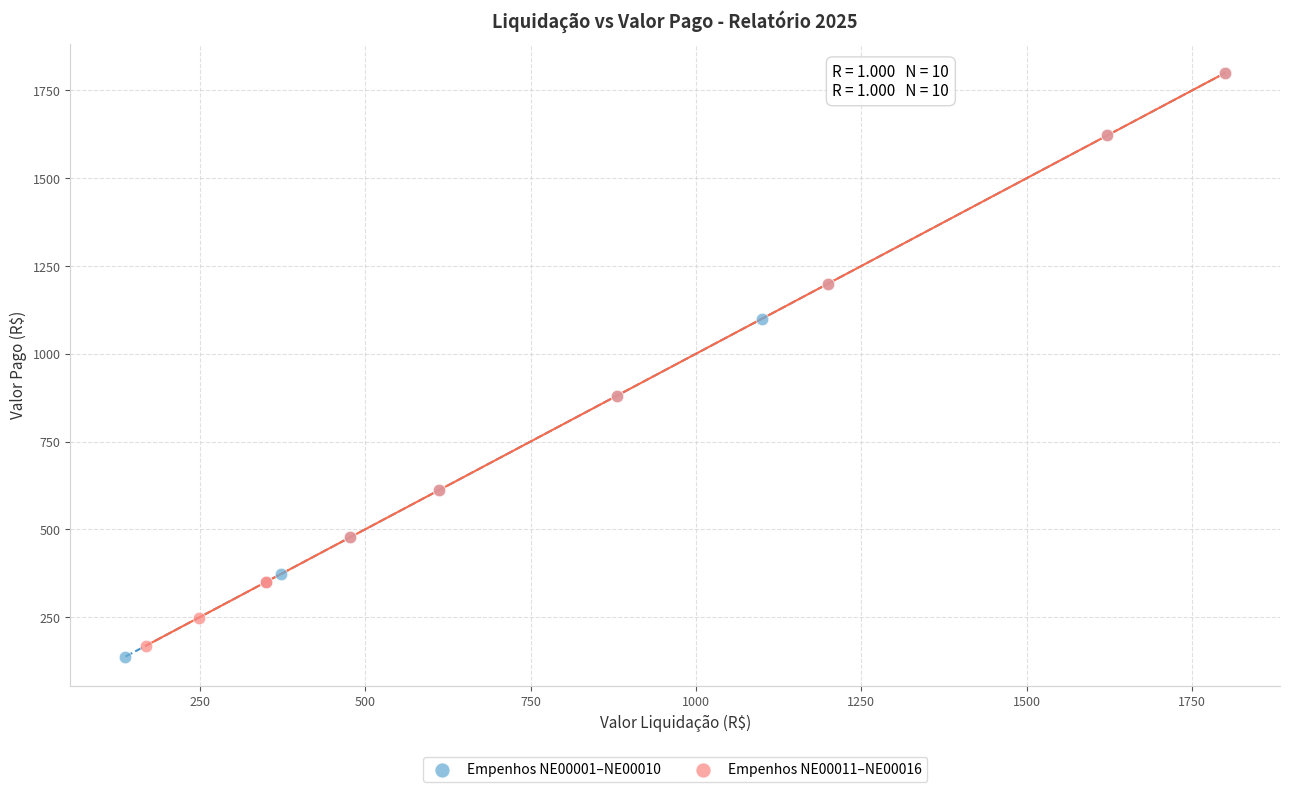

What are all the series names shown in the legend?

Empenhos NE00001–NE00010, Empenhos NE00011–NE00016